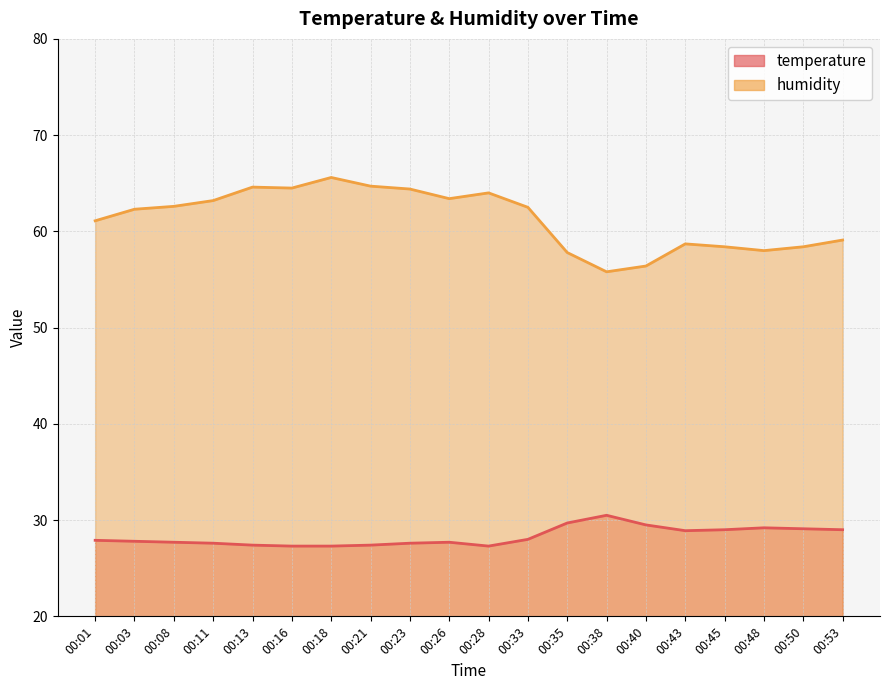

What is the difference between the highest and lowest values at 00:23?

36.8